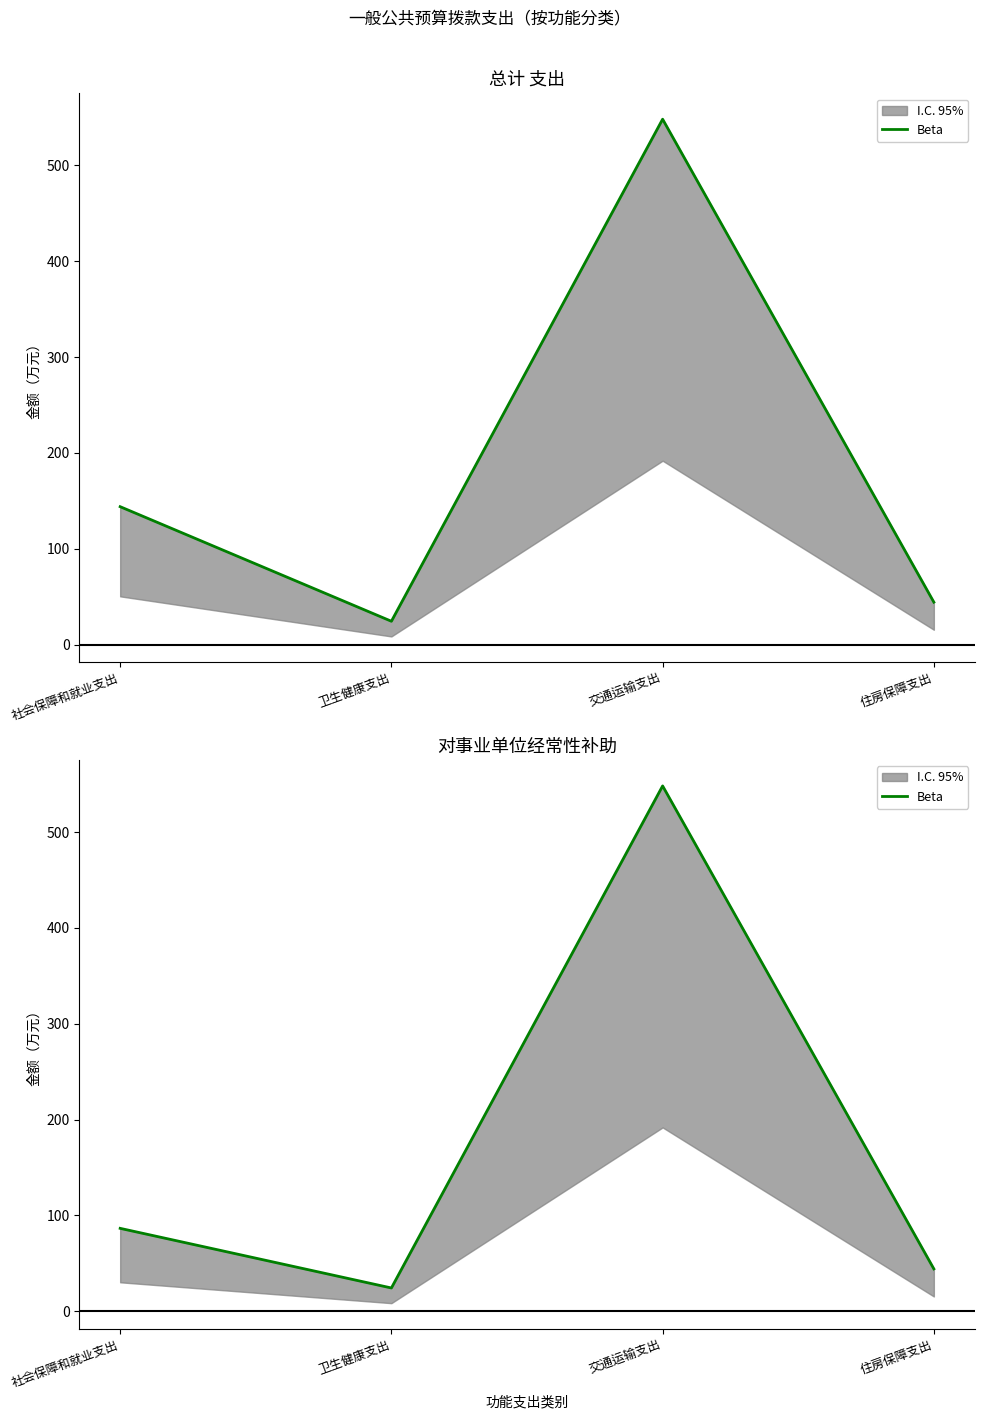

Rank the categories by value from lowest to highest.

卫生健康支出, 住房保障支出, 社会保障和就业支出, 交通运输支出